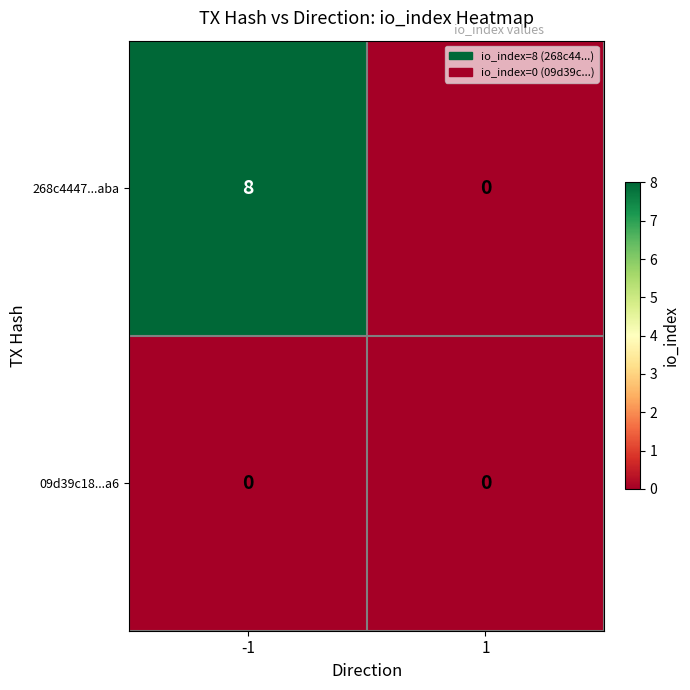

What value does the 268c4447...aba series have at -1?

8